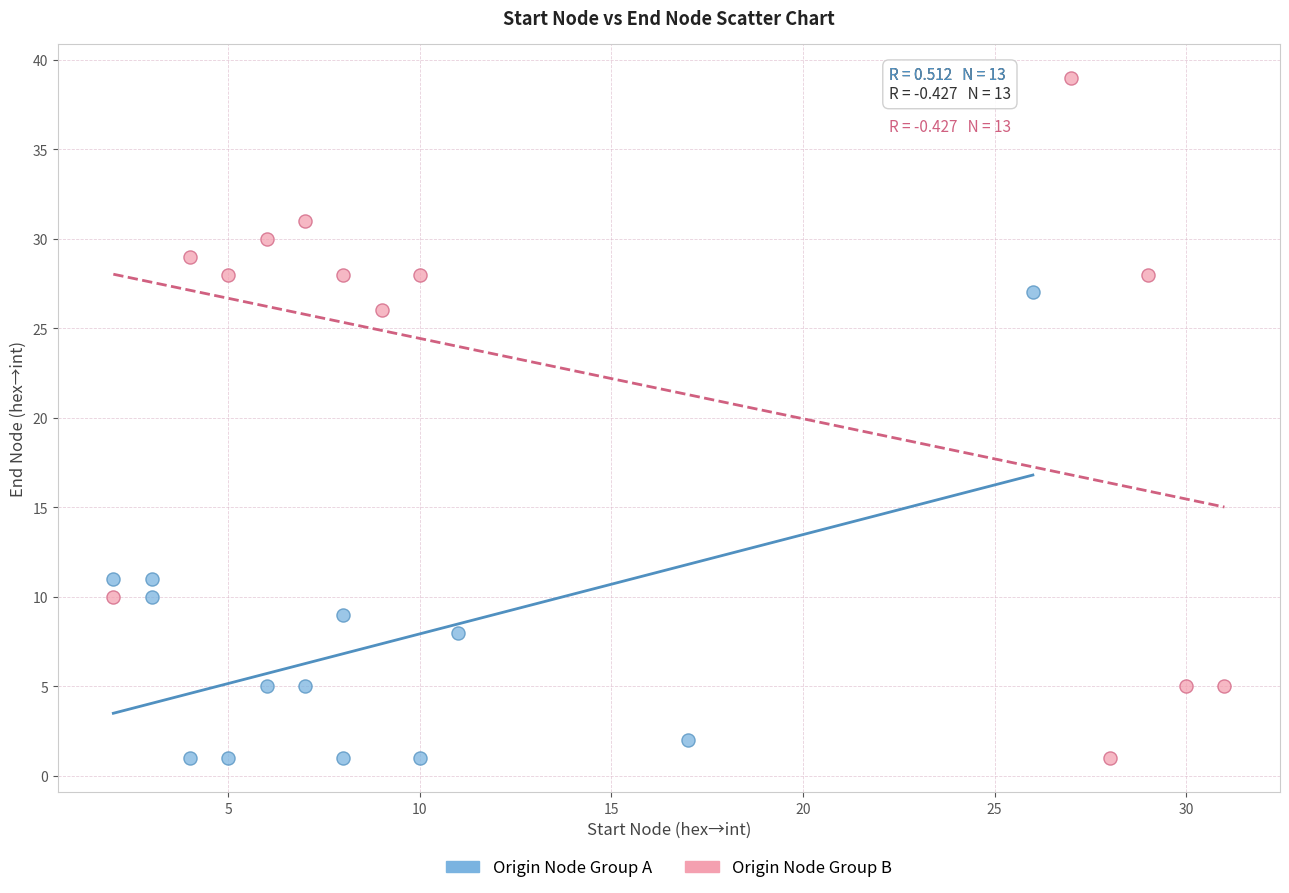

What are all the series names shown in the legend?

Origin Node Group A, Origin Node Group B